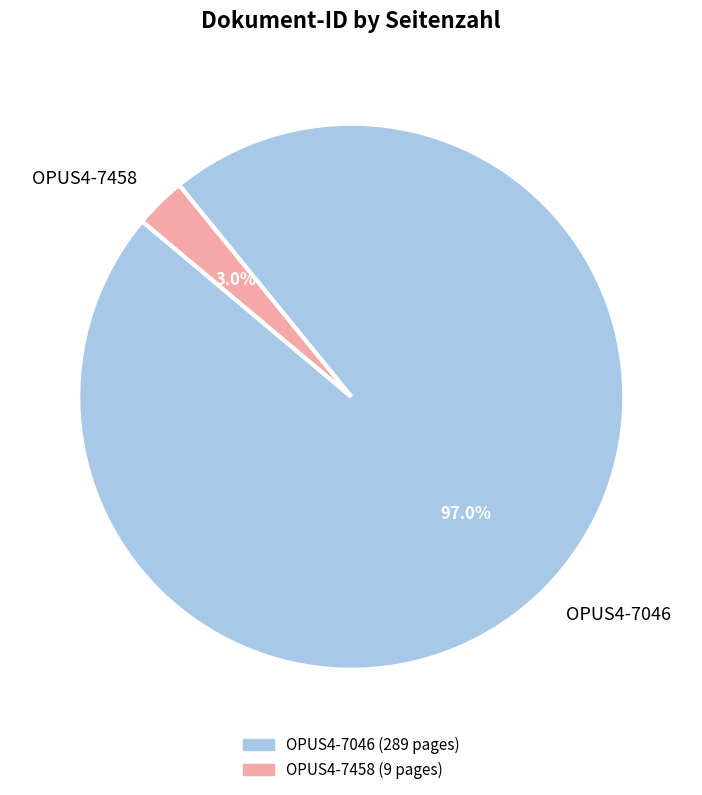

True or false: OPUS4-7046 accounts for 97% of the total.

True